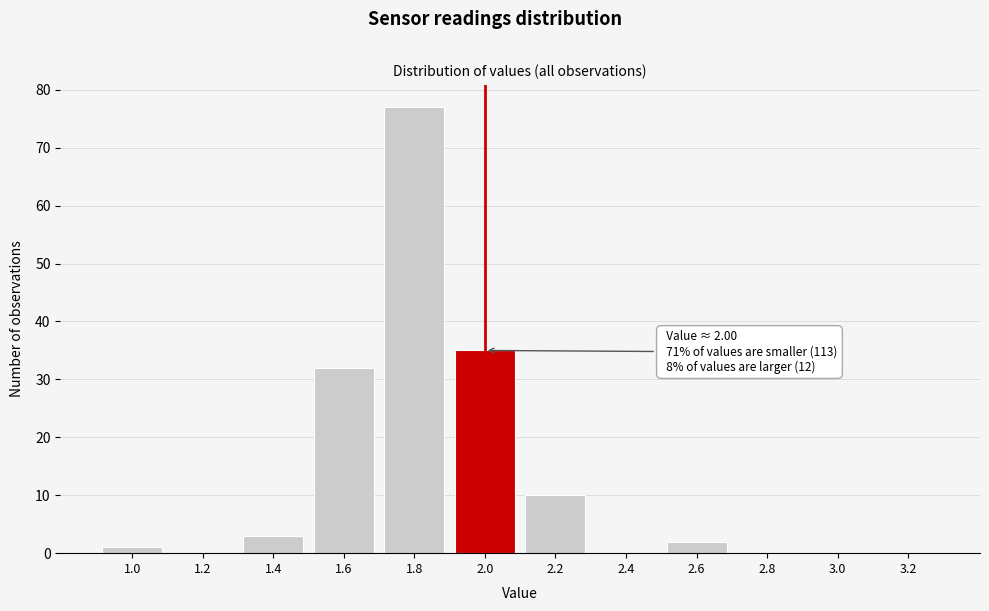

Reading right to left, what are all the values shown in this chart?

3.2=0	3.0=0	2.8=0	2.6=2	2.4=0	2.2=10	2.0=35	1.8=77	1.6=32	1.4=3	1.2=0	1.0=1